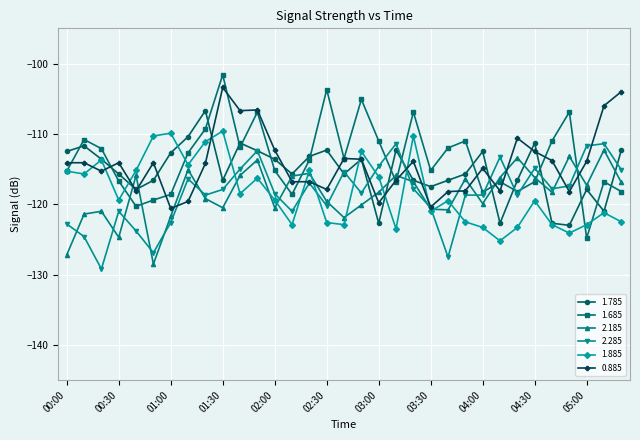

What is the lowest value of the 2.285 series?

-129.2